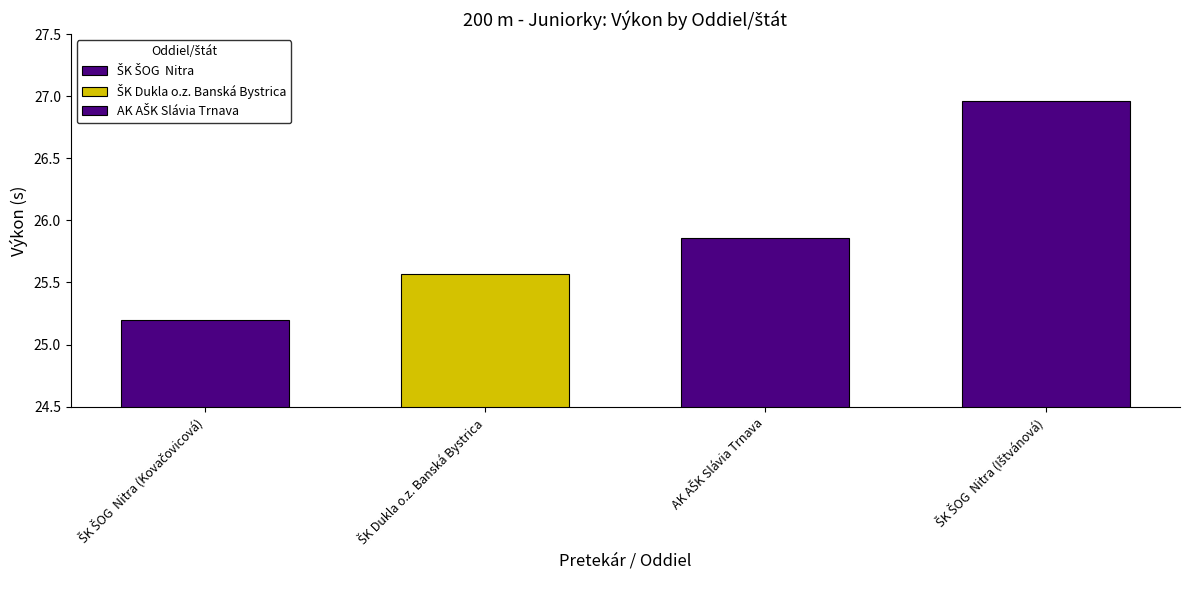

Where is the data nearest to the value 26?

AK AŠK Slávia Trnava